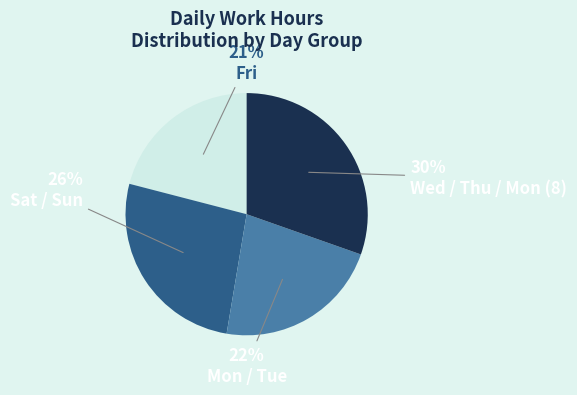

Does any single category account for the majority?

No